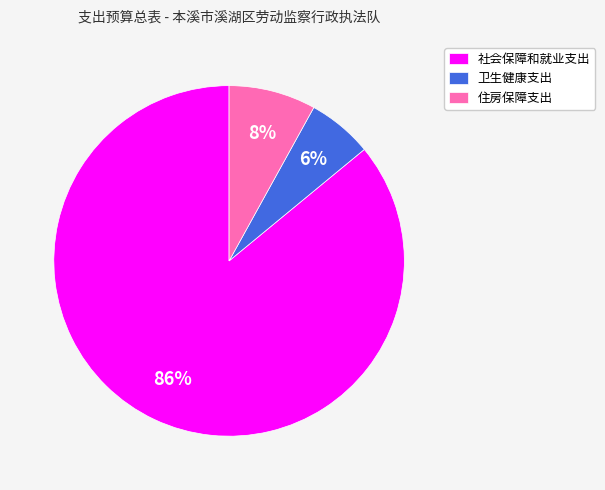

To the nearest percent, what percentage of the pie is 住房保障支出?

8%